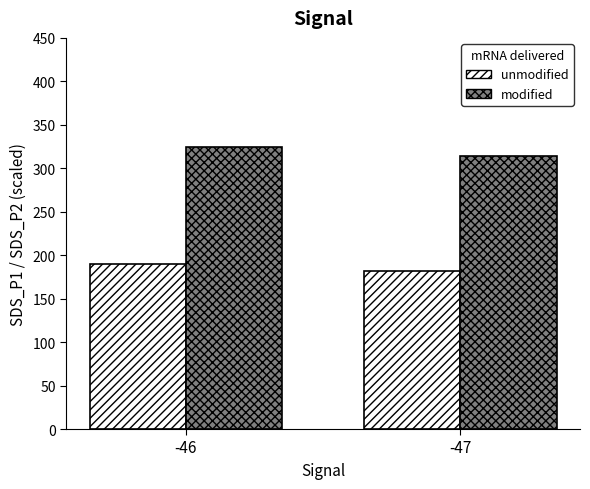

What is the spread (max minus min) of values at -46?

134.9